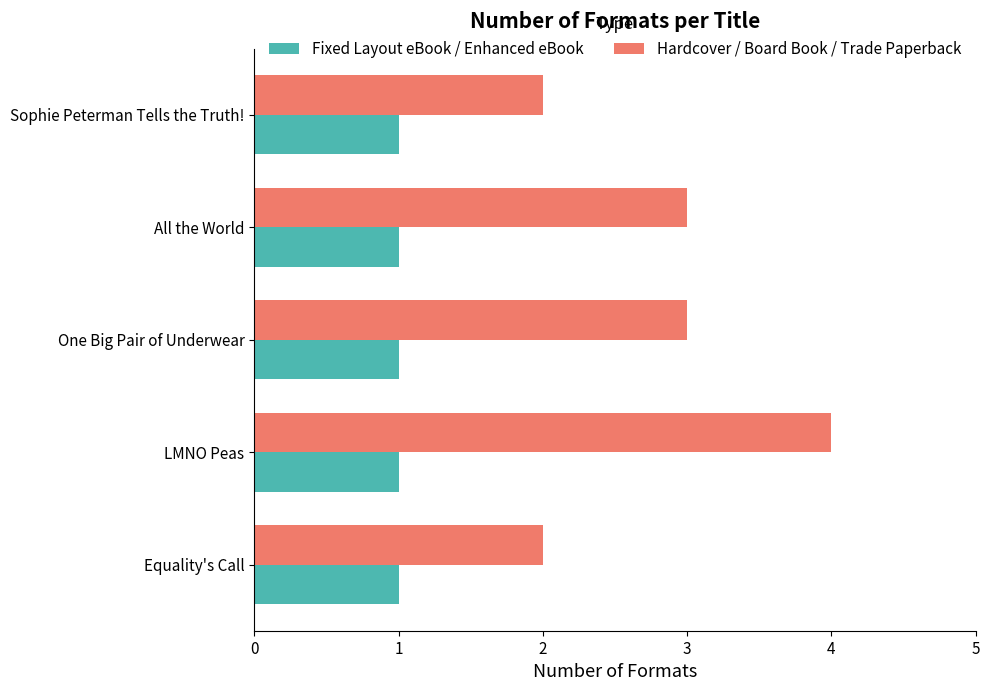

List the series in order of their peak value, lowest first.

Fixed Layout eBook / Enhanced eBook, Hardcover / Board Book / Trade Paperback